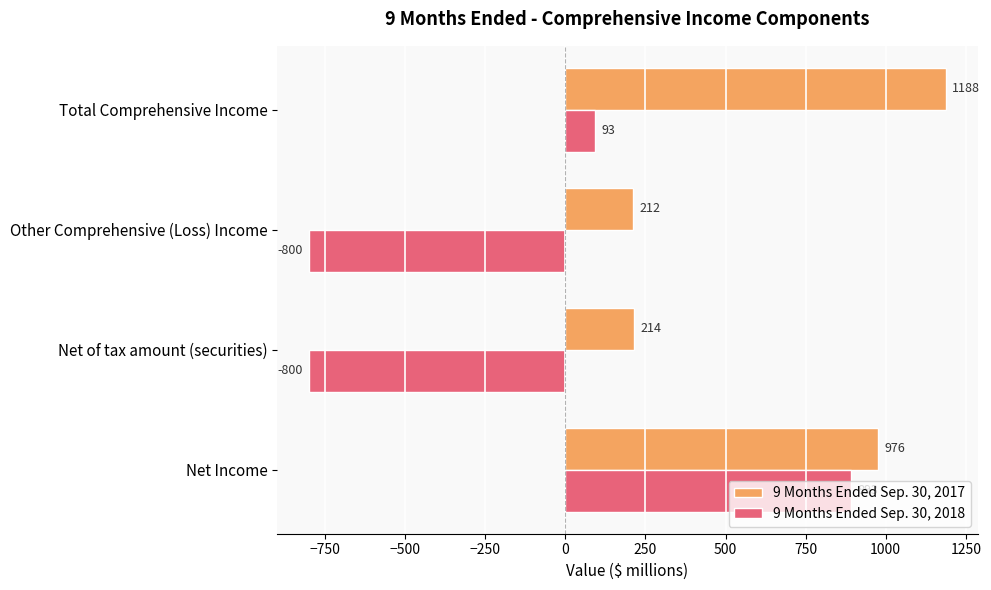

What is the smallest value displayed?

-800